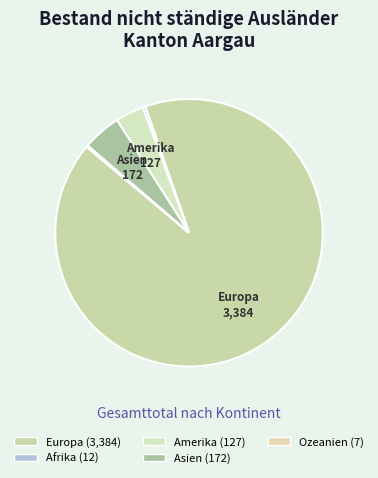

Rank the categories by value from highest to lowest.

Europa, Asien, Amerika, Afrika, Ozeanien